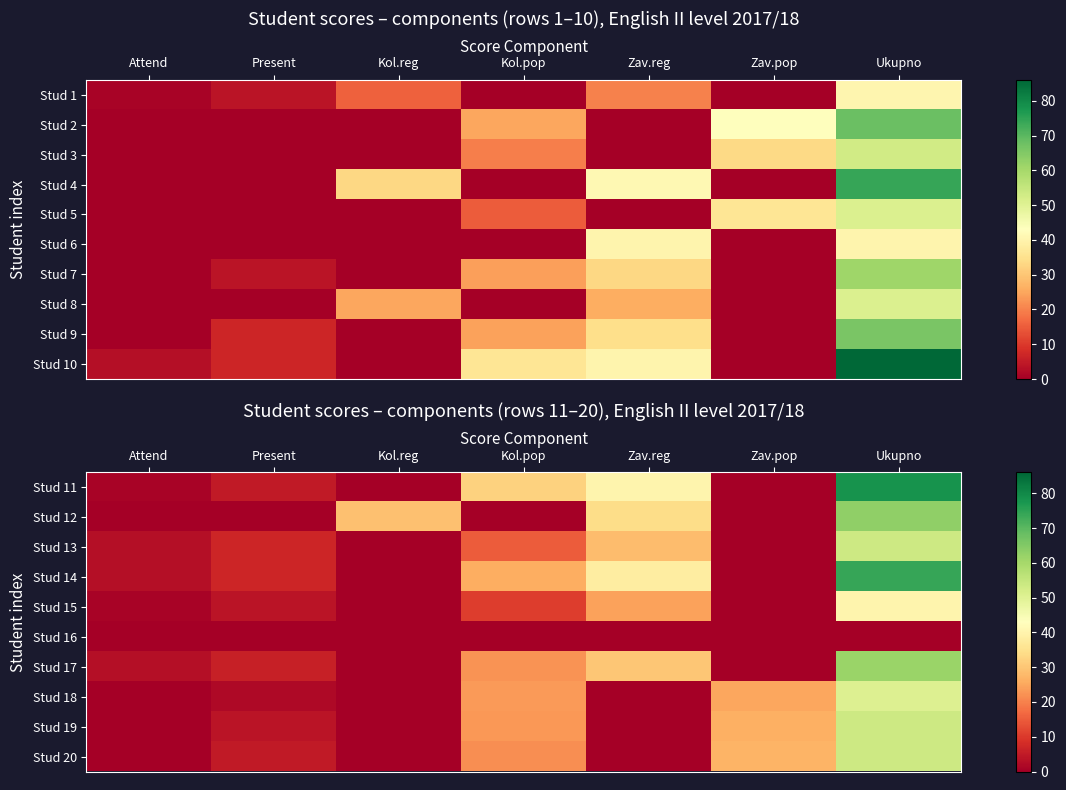

The value of Stud 14 at Kol.reg is 0.0. True or false?

True